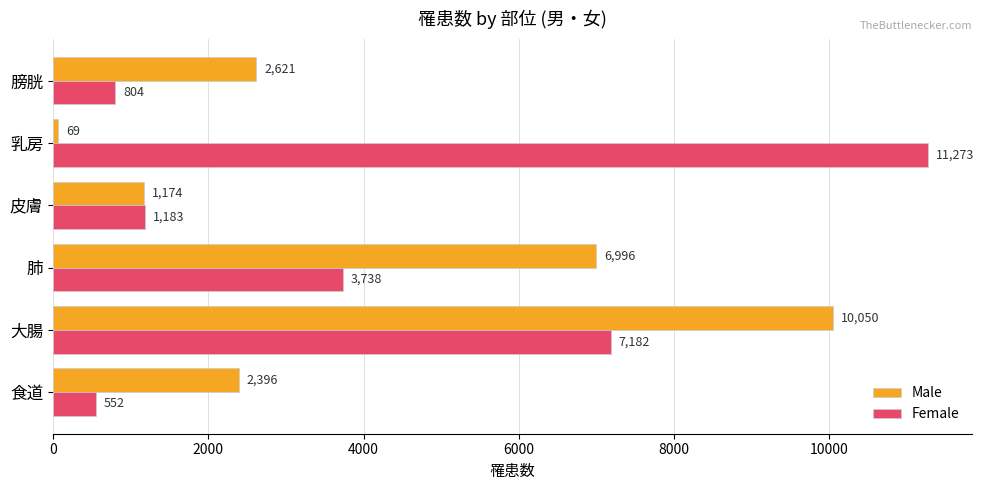

Is it true that Male equals 6996 at 肺?

True